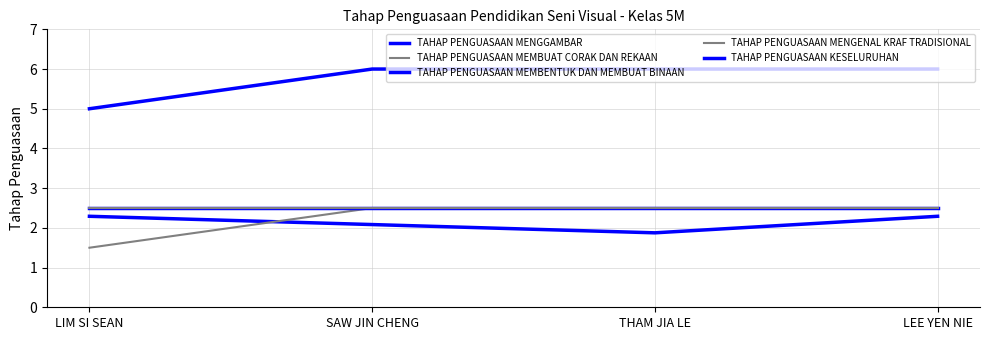

Which has a higher value, LIM SI SEAN or SAW JIN CHENG?

LIM SI SEAN